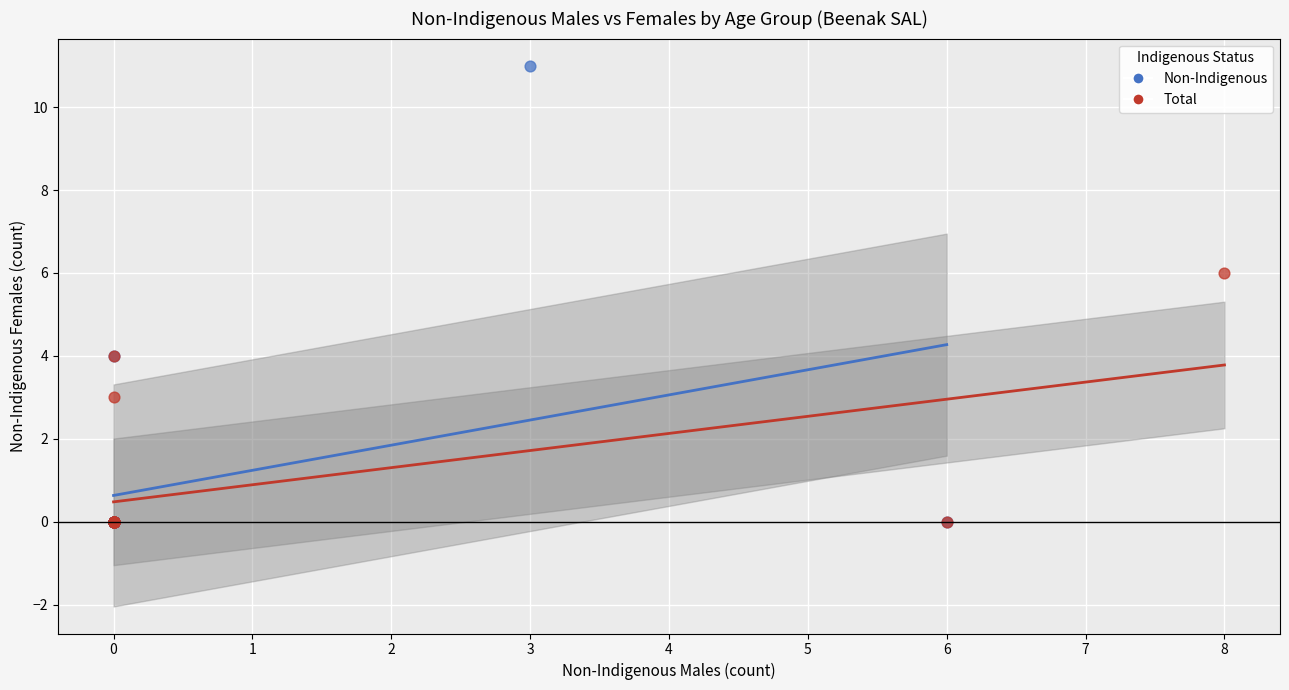

Which series contains the highest Y value?

Non-Indigenous